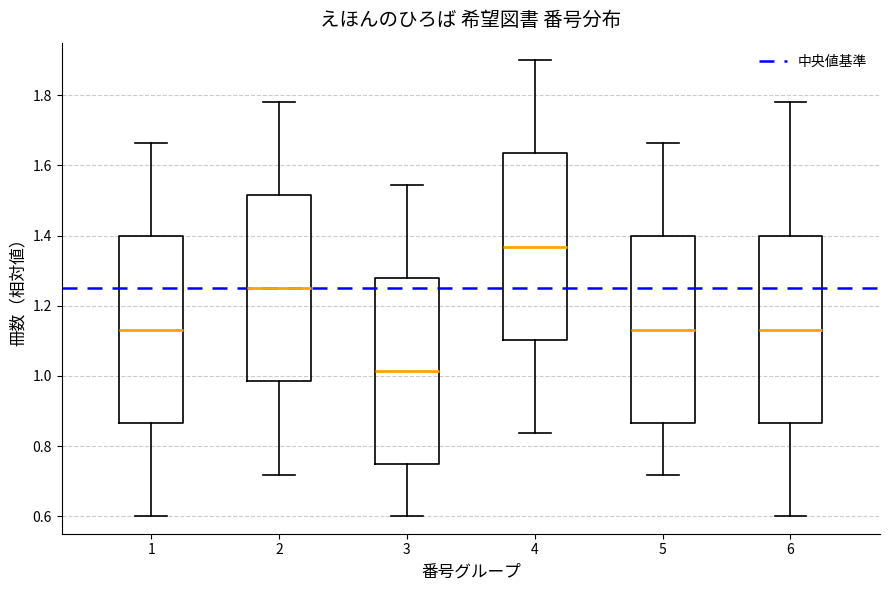

Which box has the lowest median line?

3